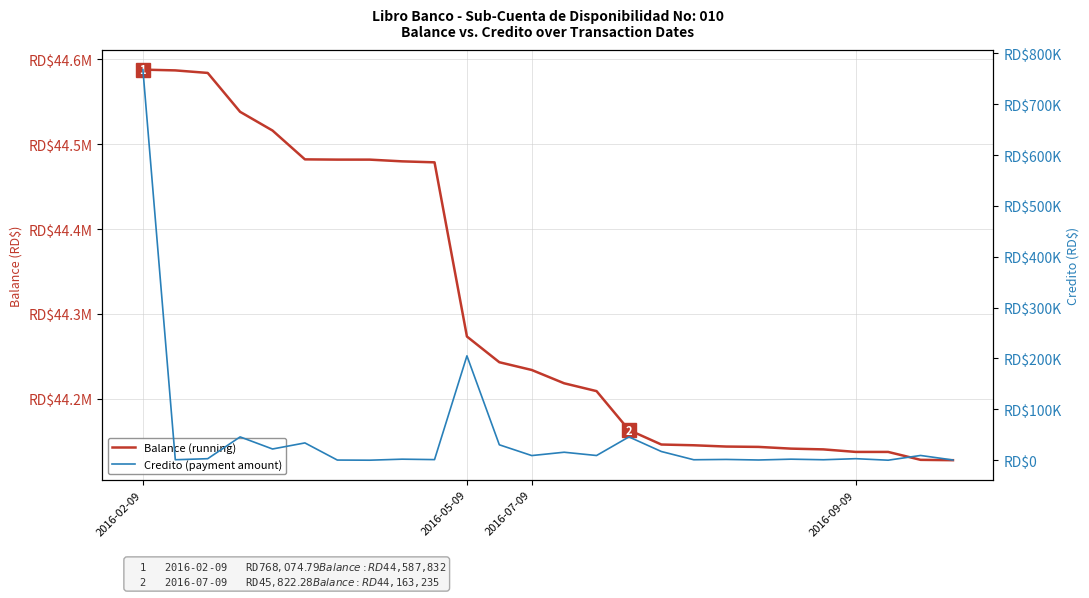

What is the greatest value displayed?

44587832.3